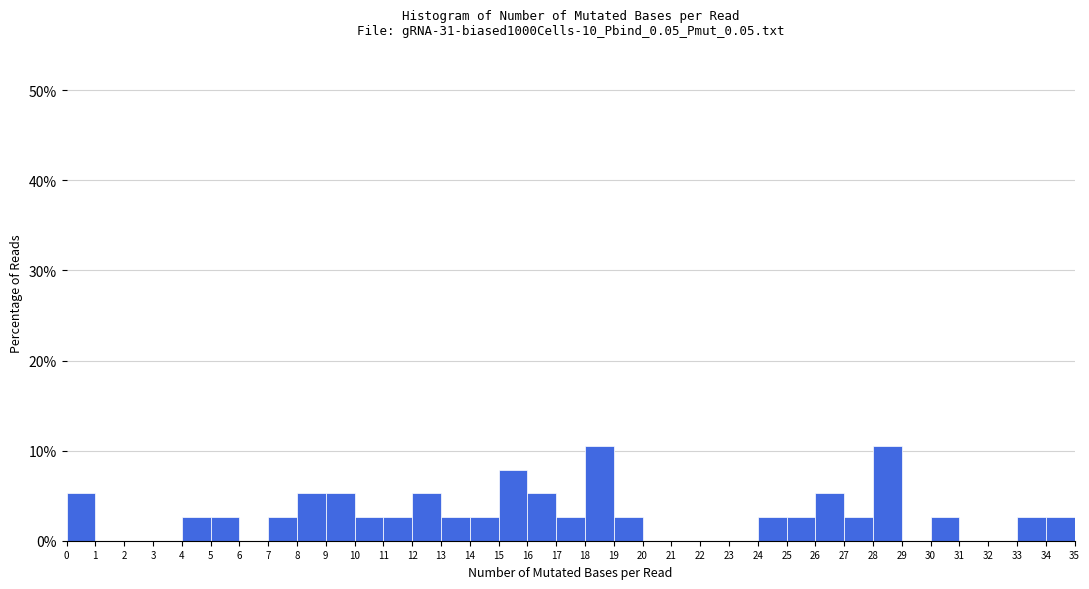

What is the height of the bar covering 9 to 10 on the x-axis? The values are not printed on the chart, so give them approximately, as read against the axis.

5